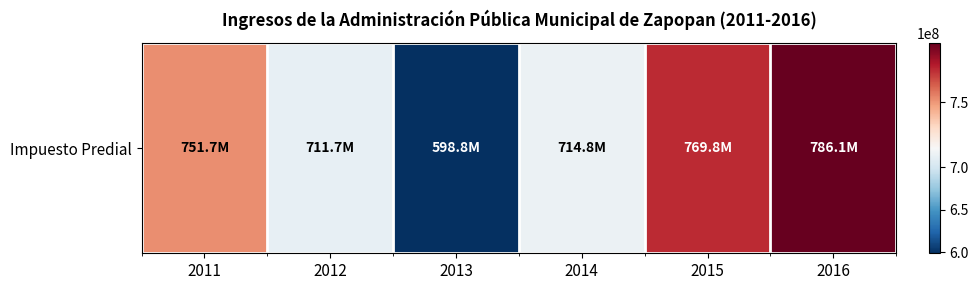

Reading right to left, transcribe all the data shown in this chart.

786145029.7	769778438.0	714761856.0	598799324.0	711708978.0	751708978.0